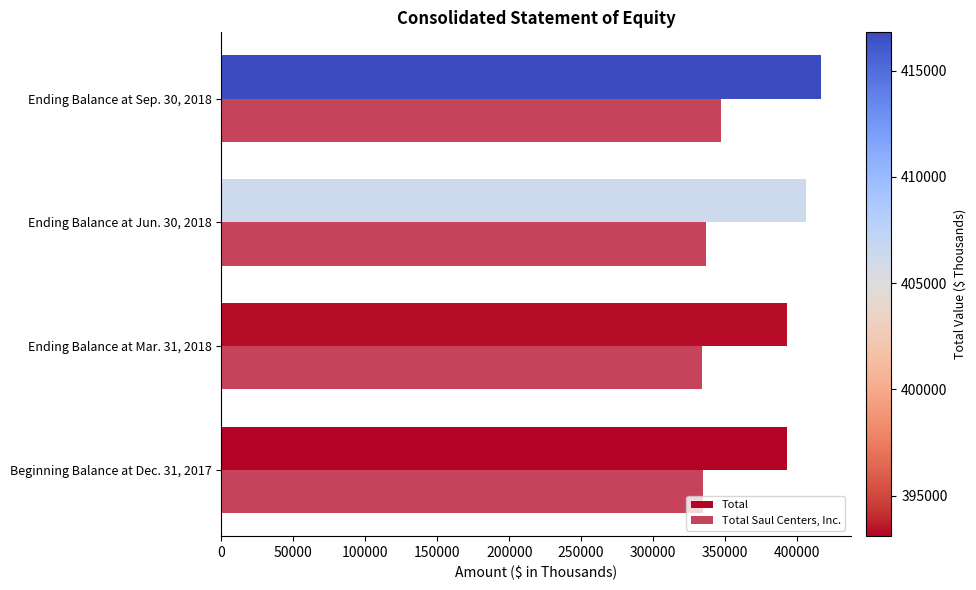

Rank the series by their maximum value, from highest to lowest.

Total, Total Saul Centers, Inc.